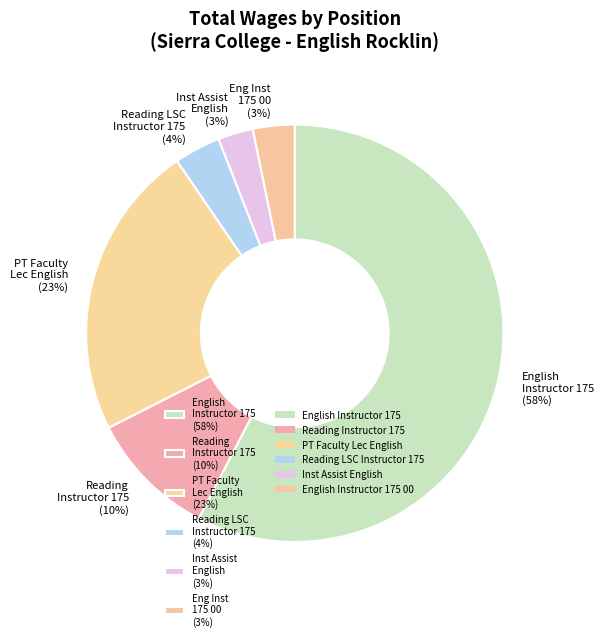

What is the largest slice in the pie chart?

English Instructor 175 (58%)